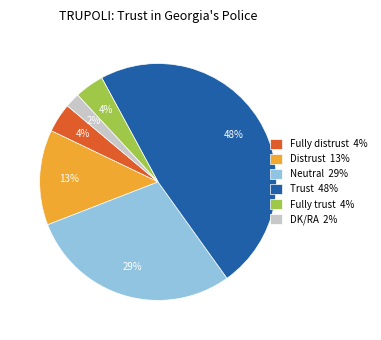

Do Trust and Distrust together represent more than half of the pie?

Yes